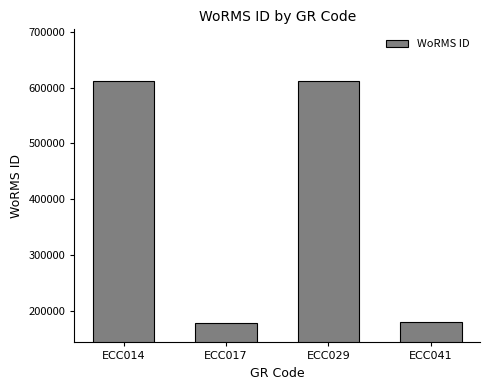

How many categories are shown in the chart?

4